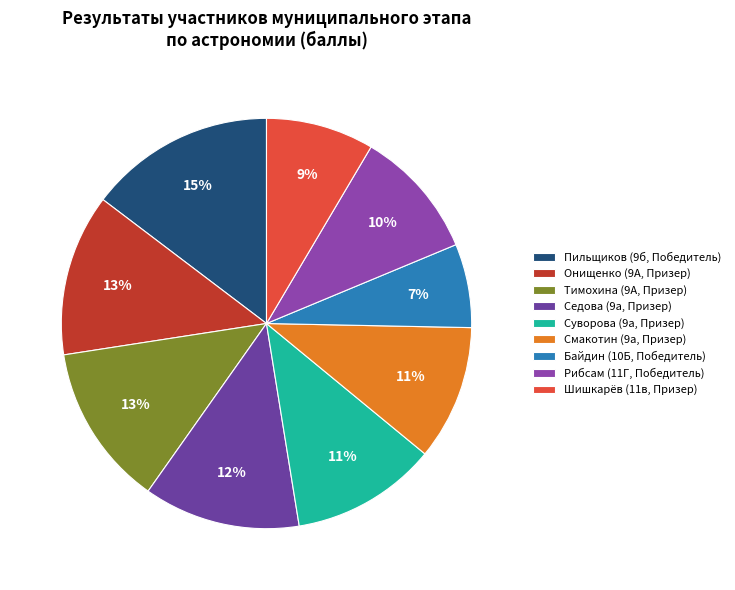

To the nearest percent, what is the combined percentage of Седова (9а, Призер) and Шишкарёв (11в, Призер)?

21%